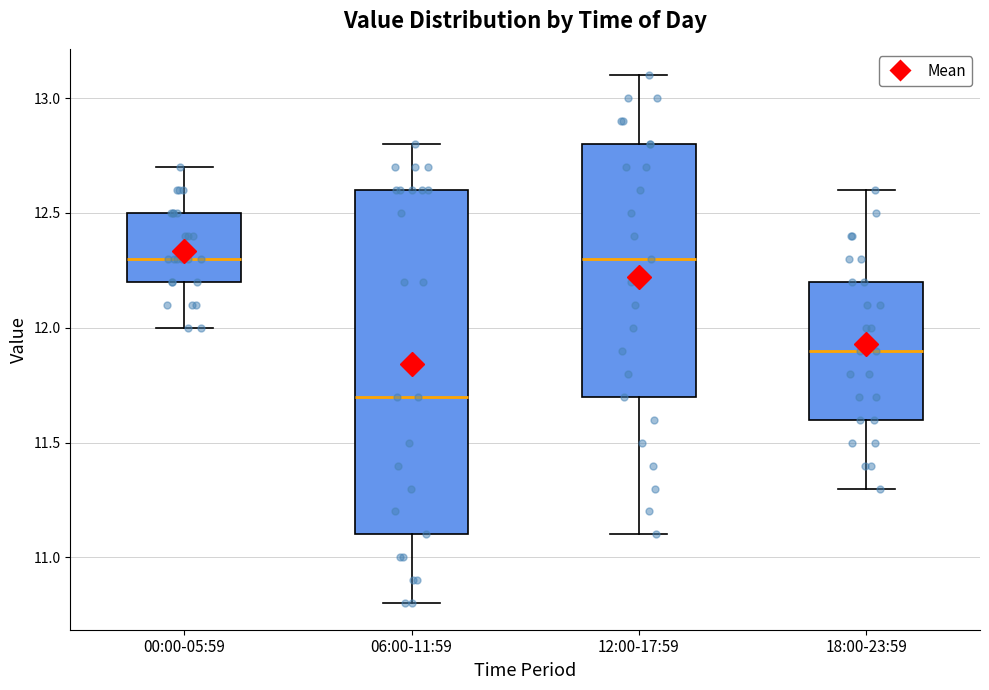

Comparing the boxes themselves (not the whiskers), which one is the tallest?

06:00-11:59